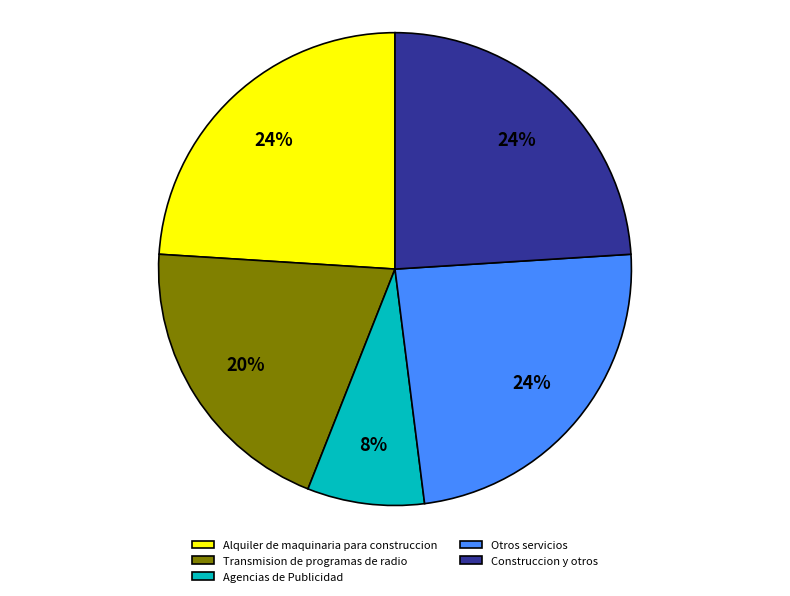

Do Agencias de Publicidad and Transmision de programas de radio together represent more than half of the pie?

No